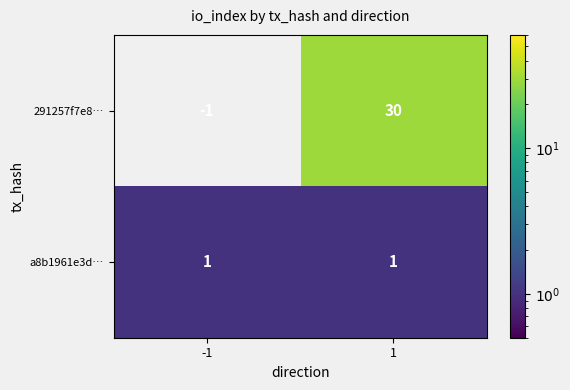

At how many categories does at least one series exceed 2?

1